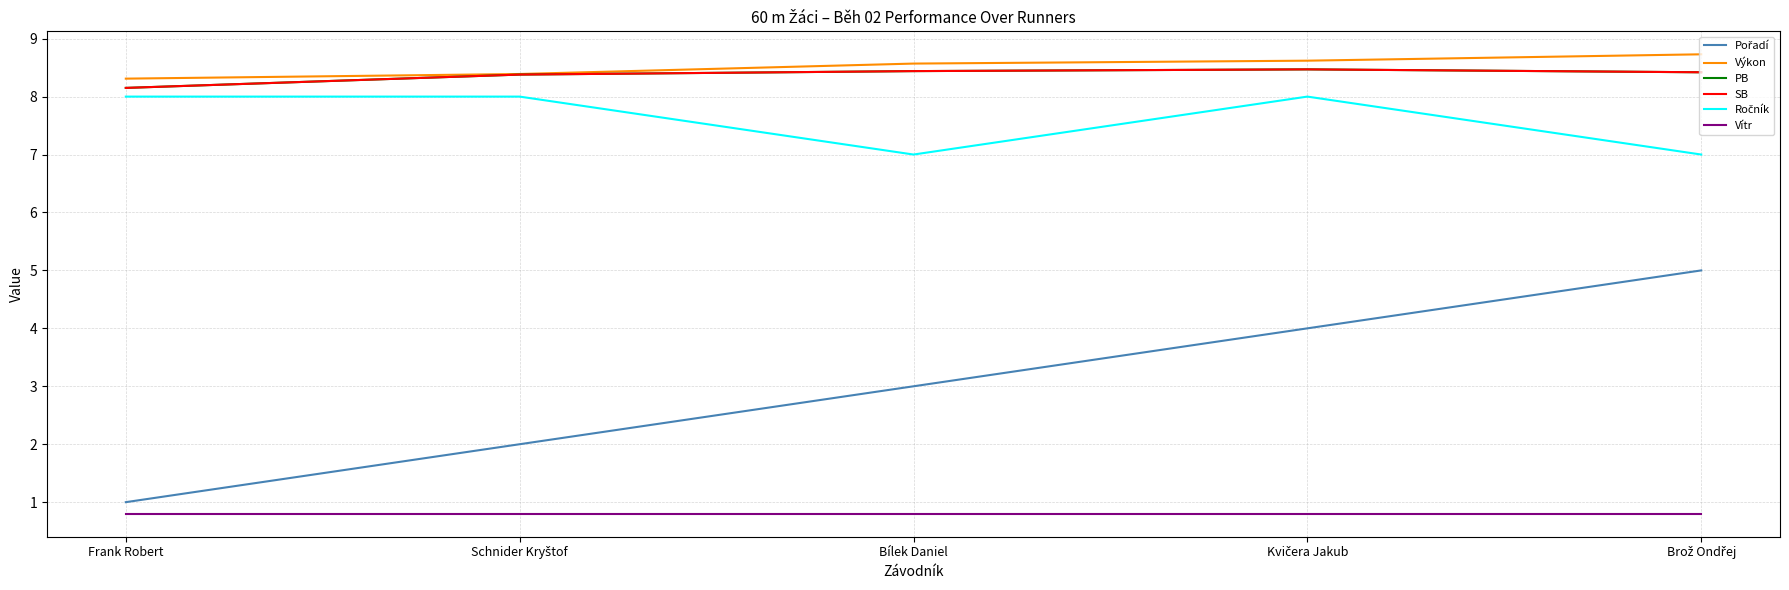

At which label does PB reach its peak?

Kvičera Jakub